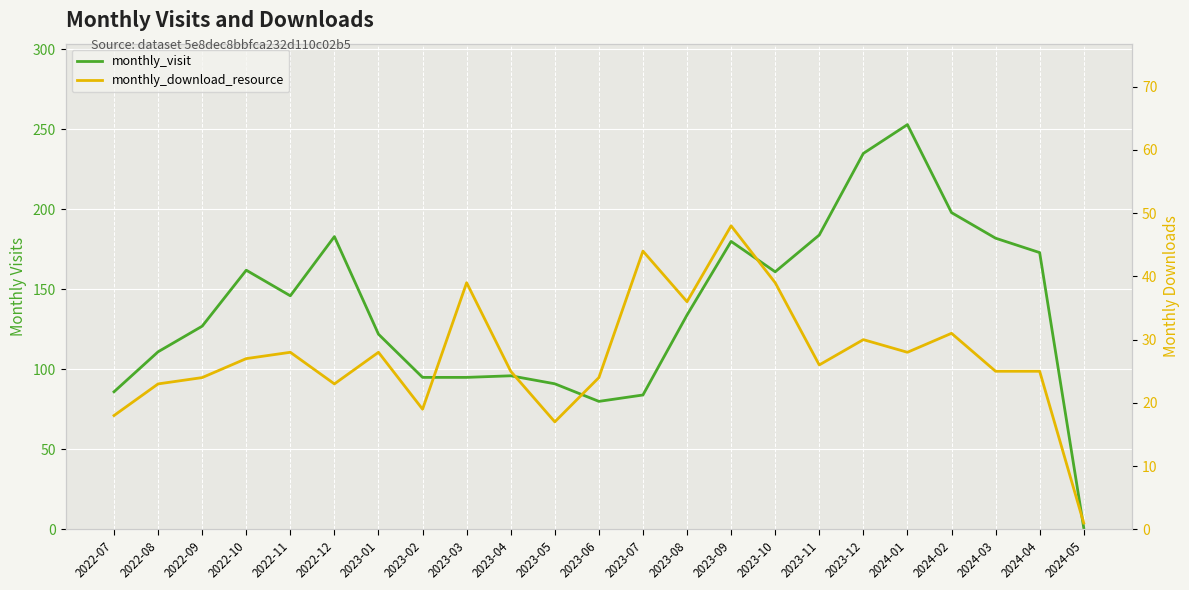

In monthly_download_resource, how many points are higher than both neighbors (excluding endpoints)?

7